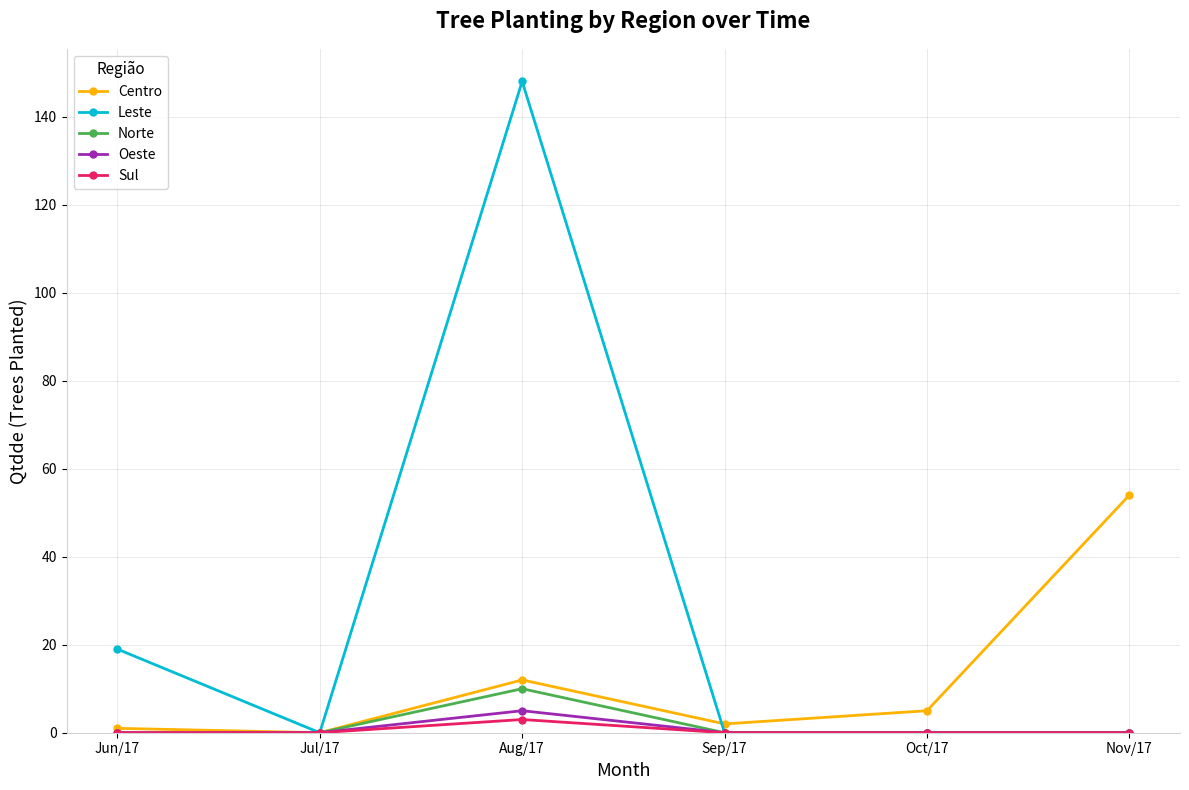

The Sul series shows 0 at Jul/17. True or false?

True